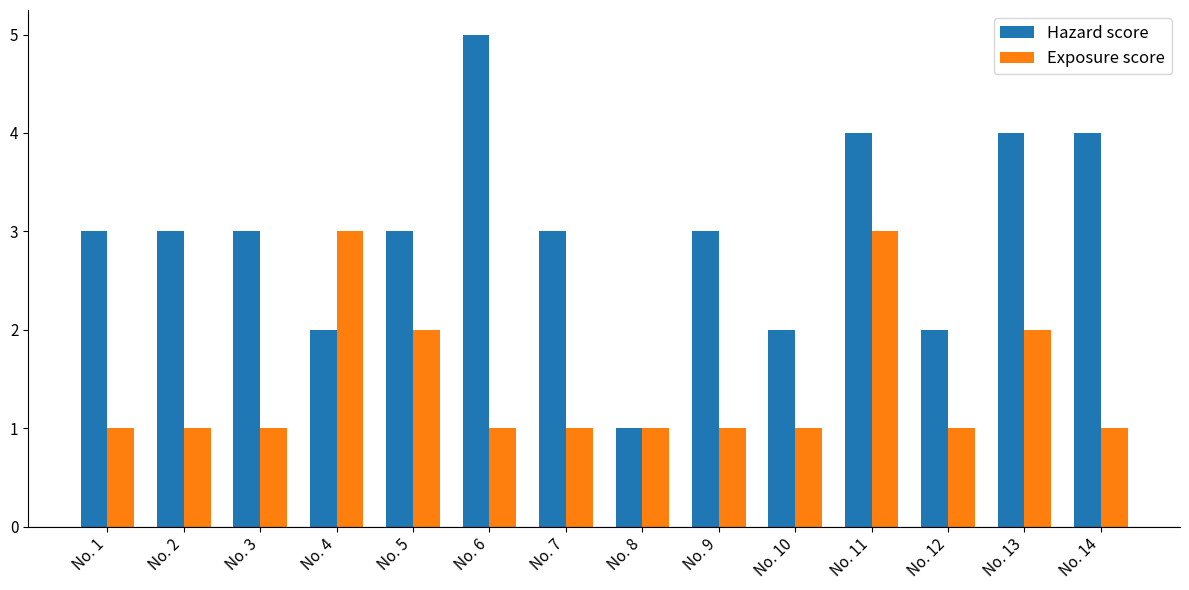

True or false: Hazard score has a value of 3 at No. 5.

True